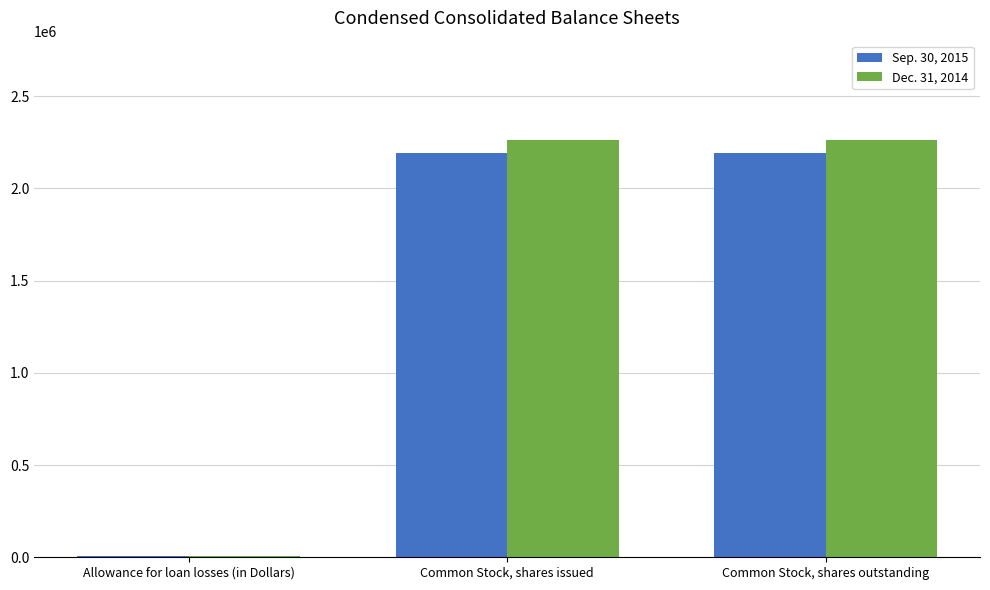

What is the sum of all Dec. 31, 2014 values?

4535672